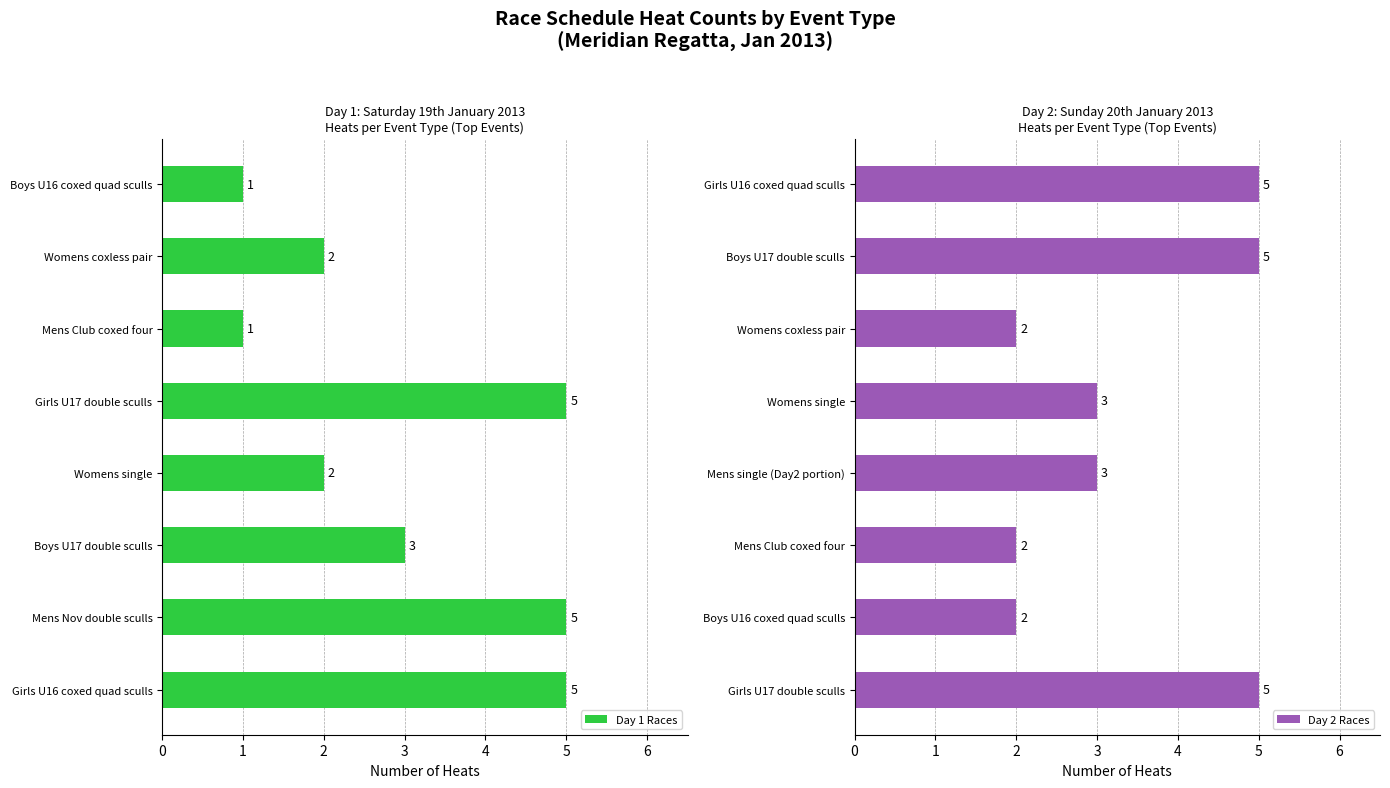

List the series in order of their overall mean, highest first.

Day 2 Races, Day 1 Races